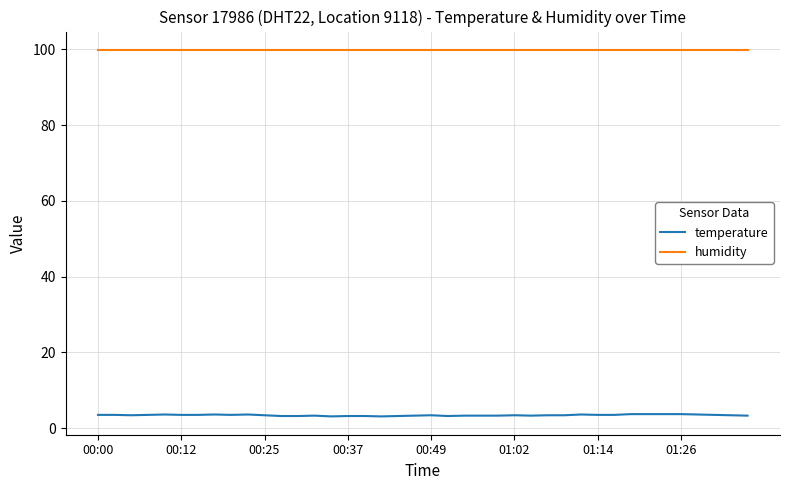

Which series has the largest total across all categories?

humidity